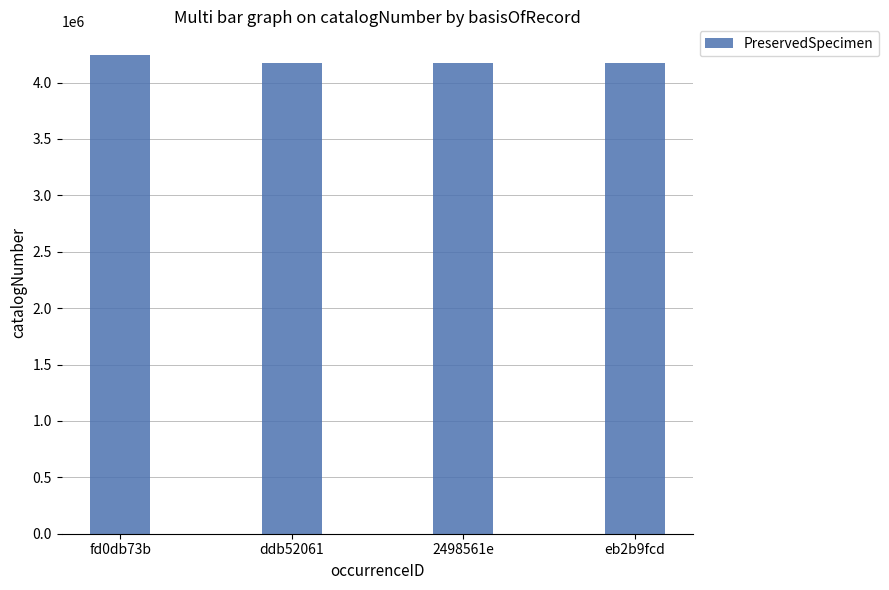

What is the maximum value shown in the chart?

4242314